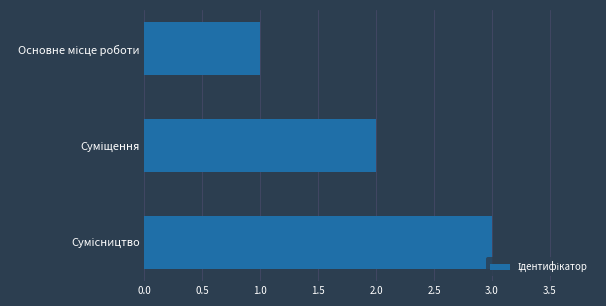

What is the sum of all values?

6